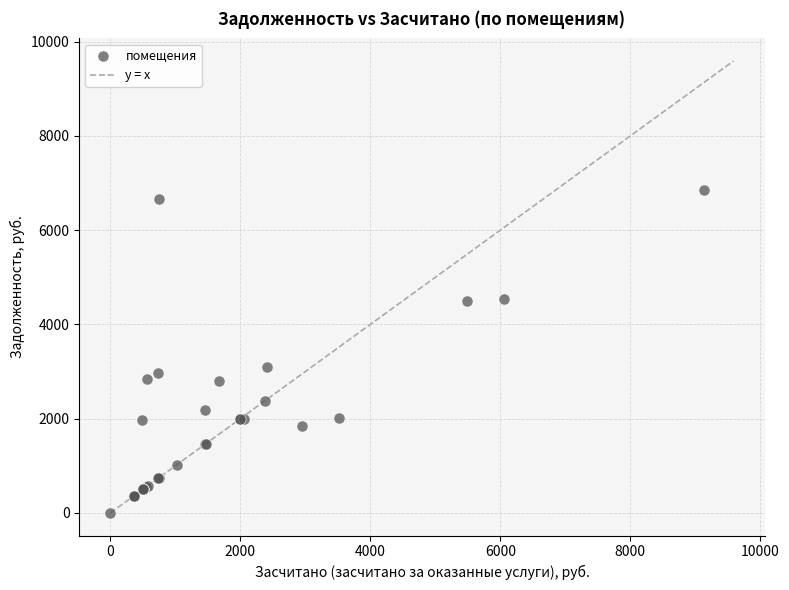

What Y value in the scatter plot is closest to 3424?

3098.5